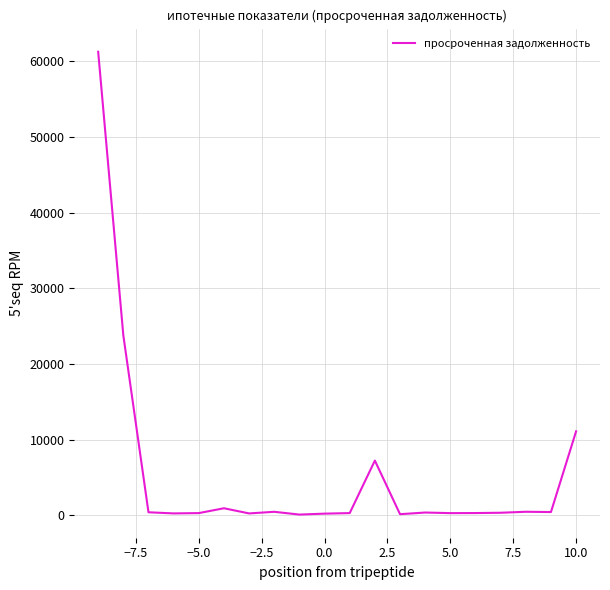

How many series are shown in this chart?

1